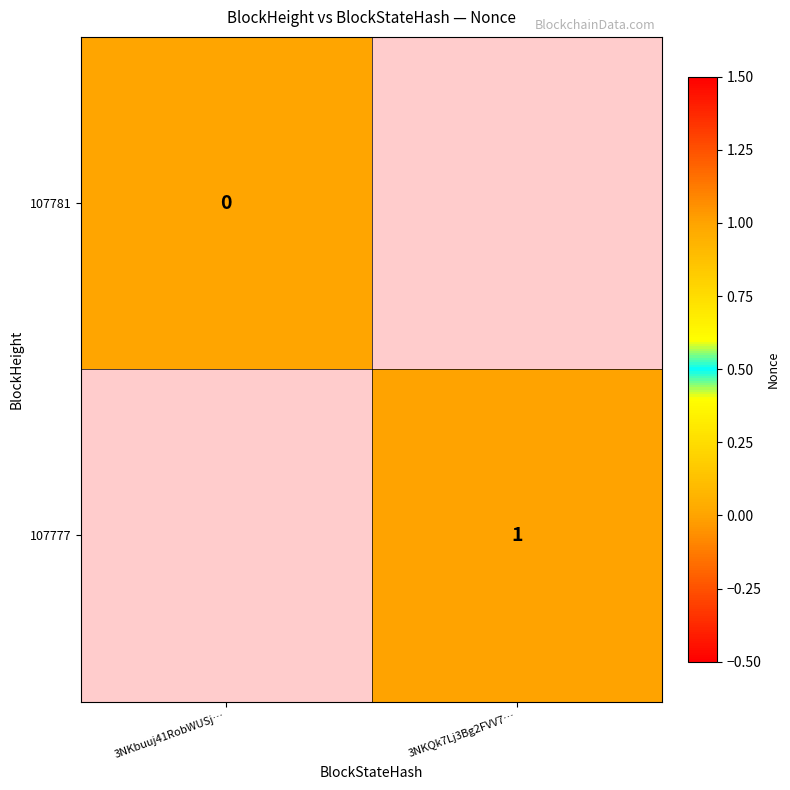

At which label does 107777 reach its peak?

3NKbuuj41RobWUSj…